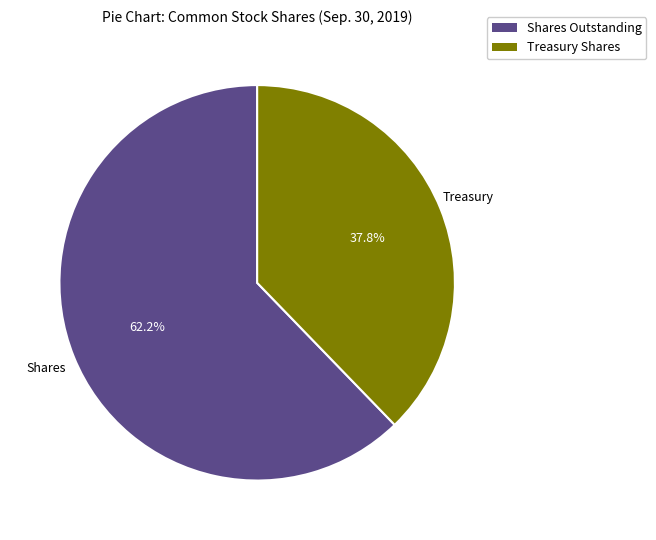

Is there a majority slice in this chart?

Yes